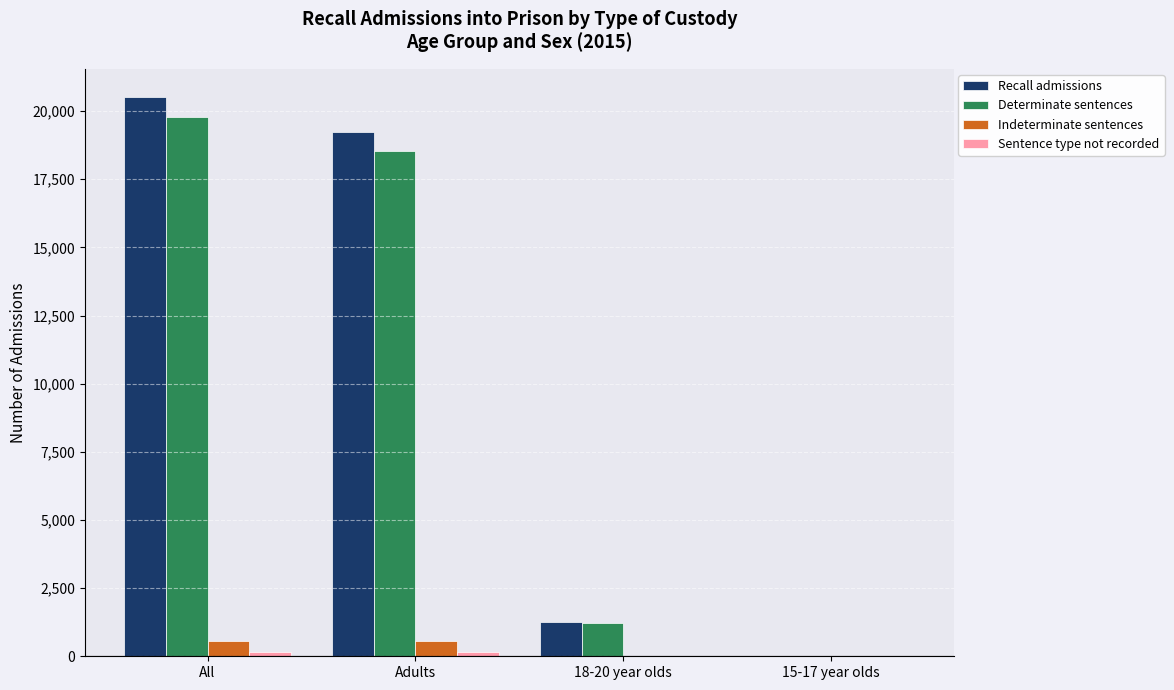

At which label is Recall admissions closest to 10272?

Adults